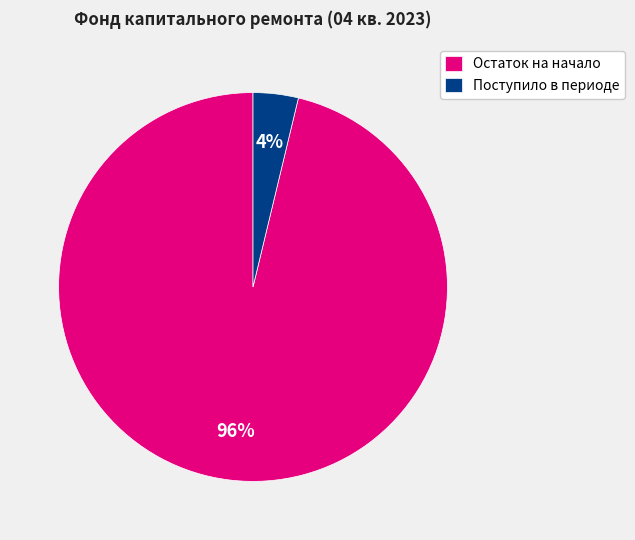

Rank the categories by value from lowest to highest.

Поступило в периоде, Остаток на начало